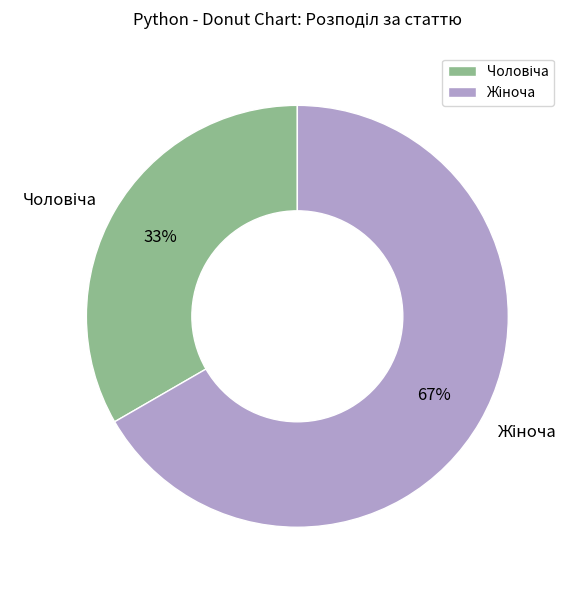

Is there any slice that represents more than half of the pie?

Yes